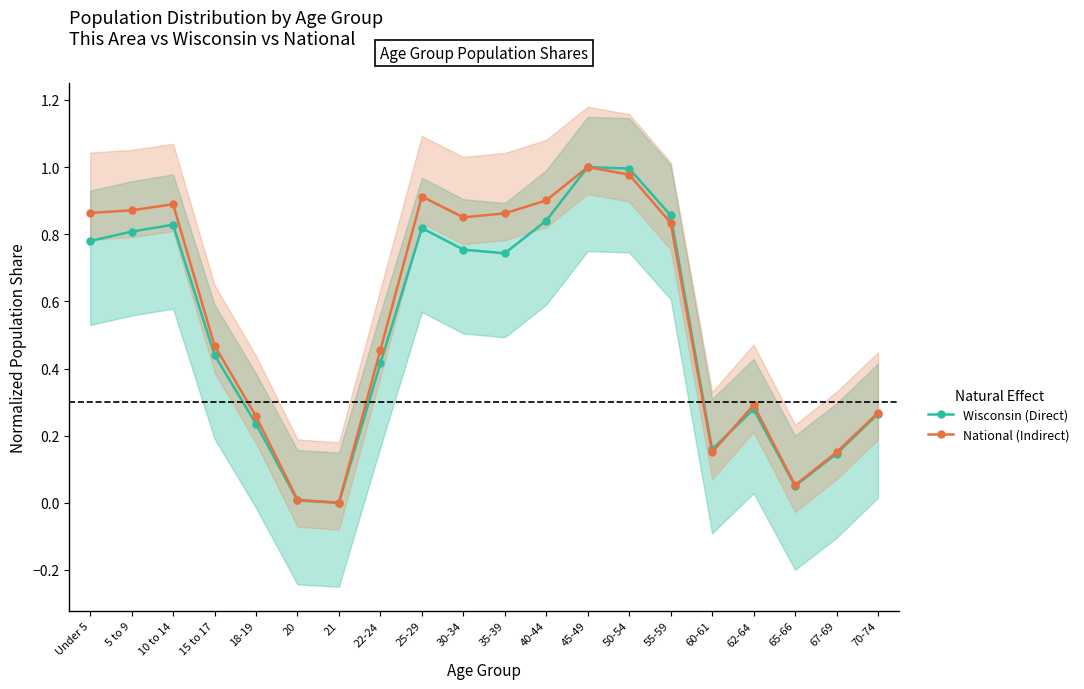

True or false: National (Indirect) has a value of 1.0 at 45-49.

True